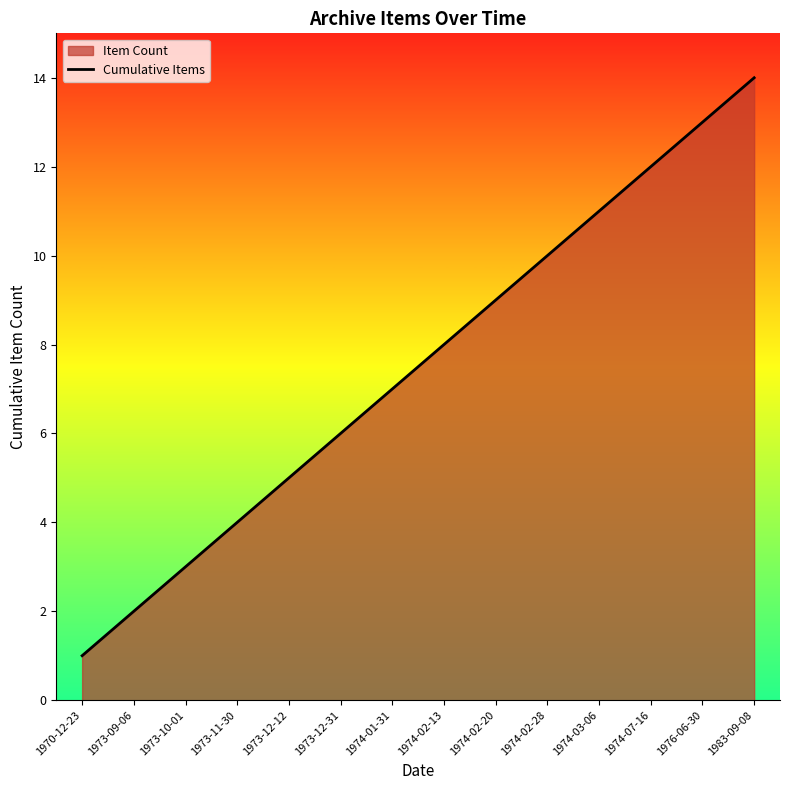

Reading left to right, what are all the values shown in this chart?

1	2	3	4	5	6	7	8	9	10	11	12	13	14